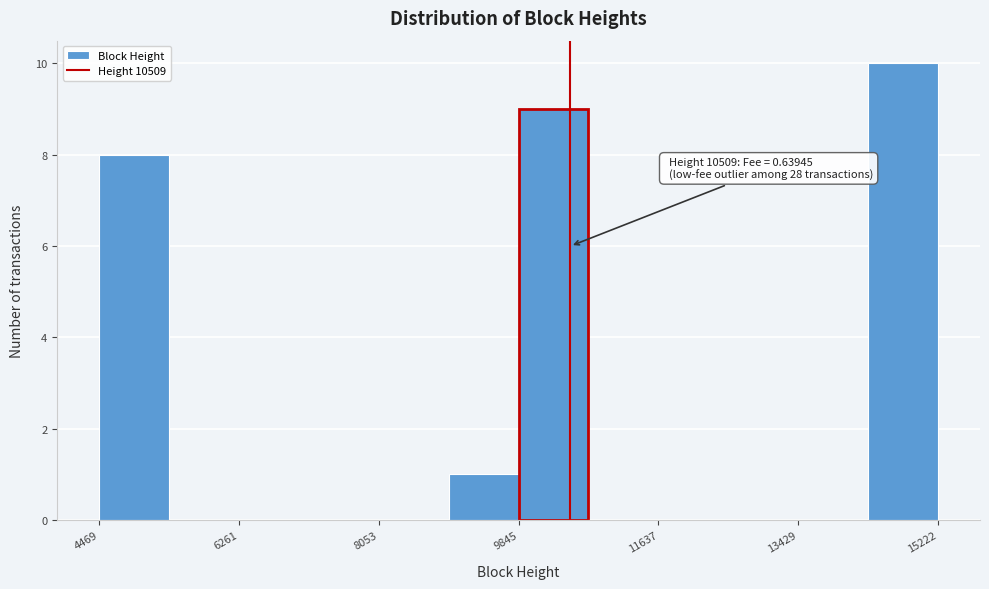

Over which range of the x-axis is the bar tallest?

14400 to 15200